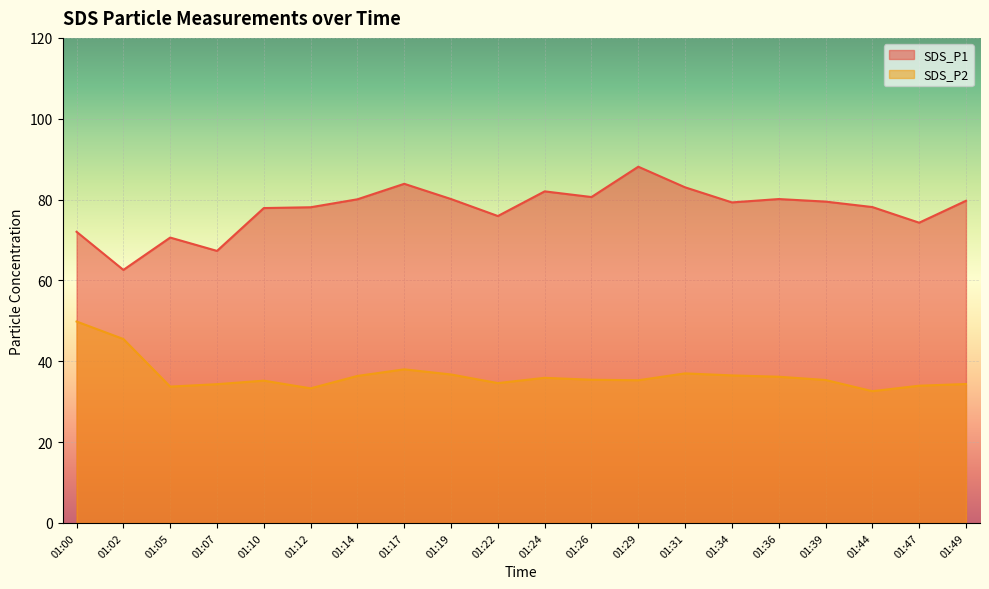

The SDS_P1 series shows 70.6 at 01:05. True or false?

True